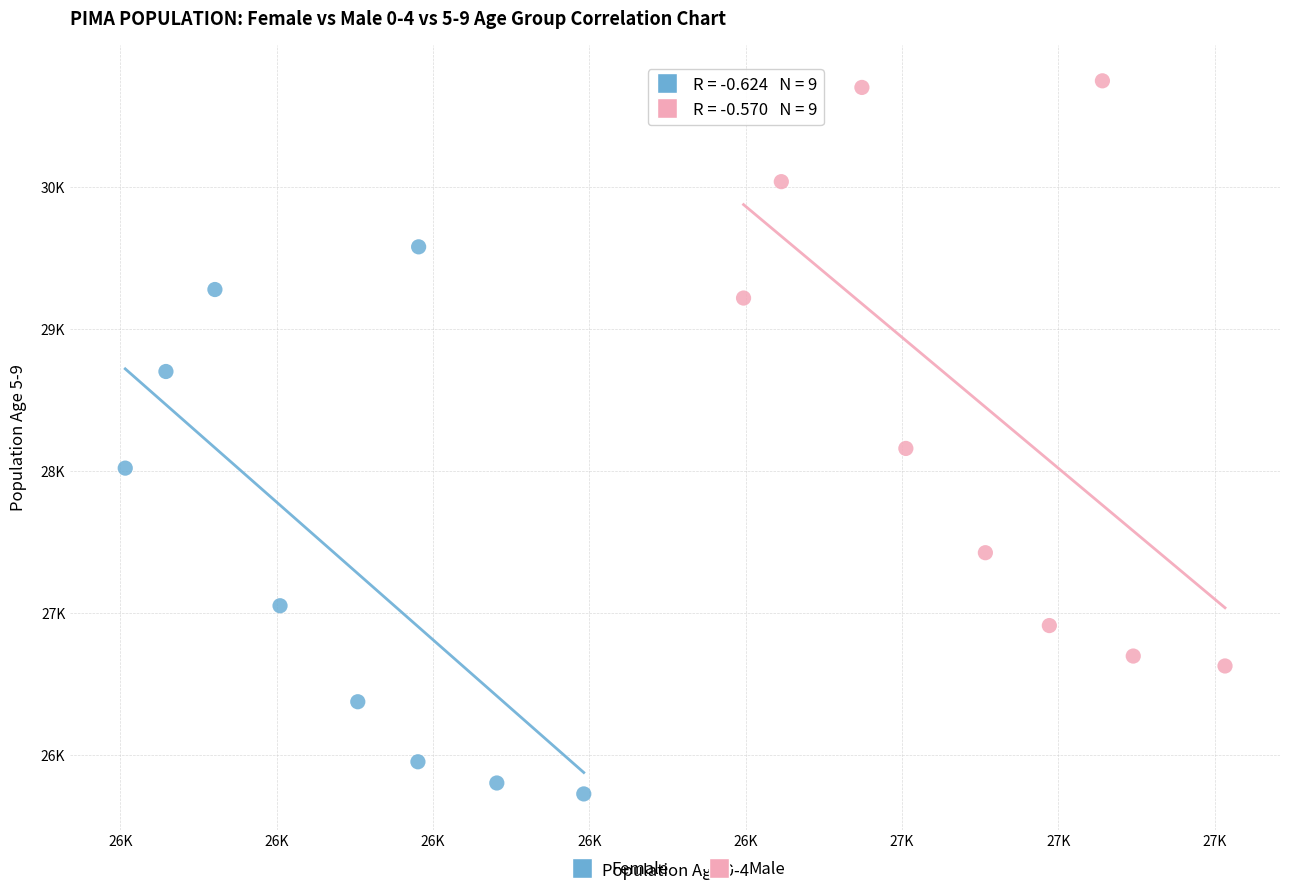

What are all the series names shown in the legend?

Female, Male